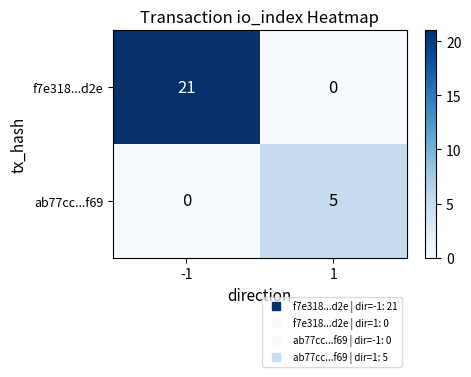

What is the spread (max minus min) of values at 1?

5